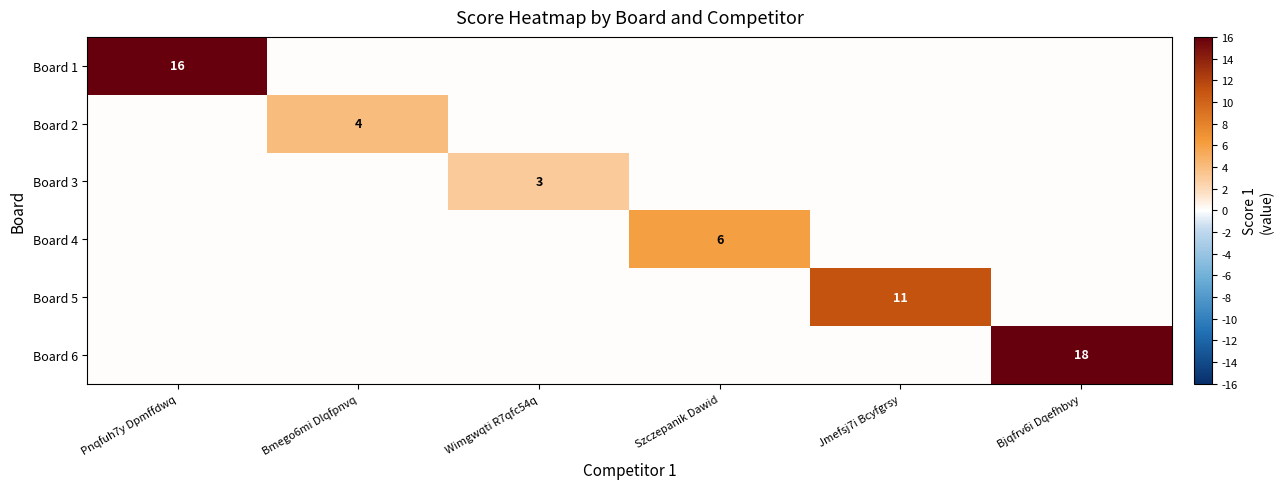

Is it true that Board 3 equals 3 at Wimgwqti R7qfc54q?

True